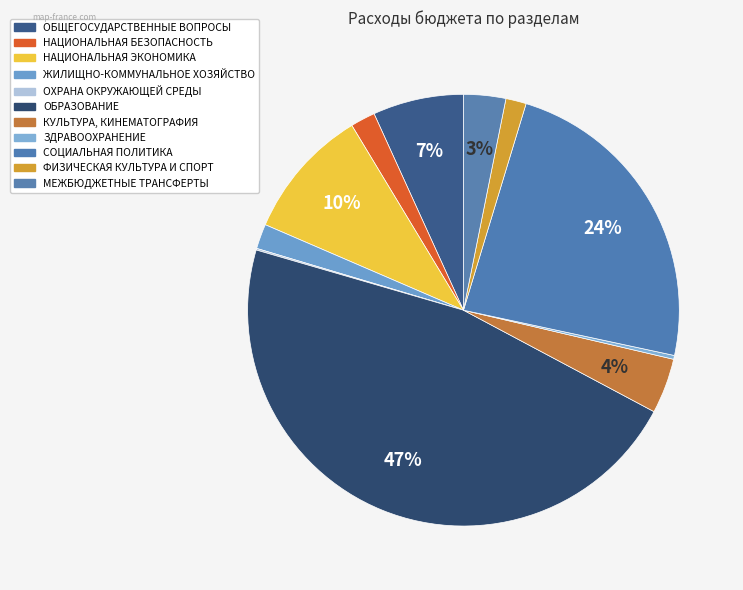

What portion of the pie excludes ФИЗИЧЕСКАЯ КУЛЬТУРА И СПОРТ?

98.5%